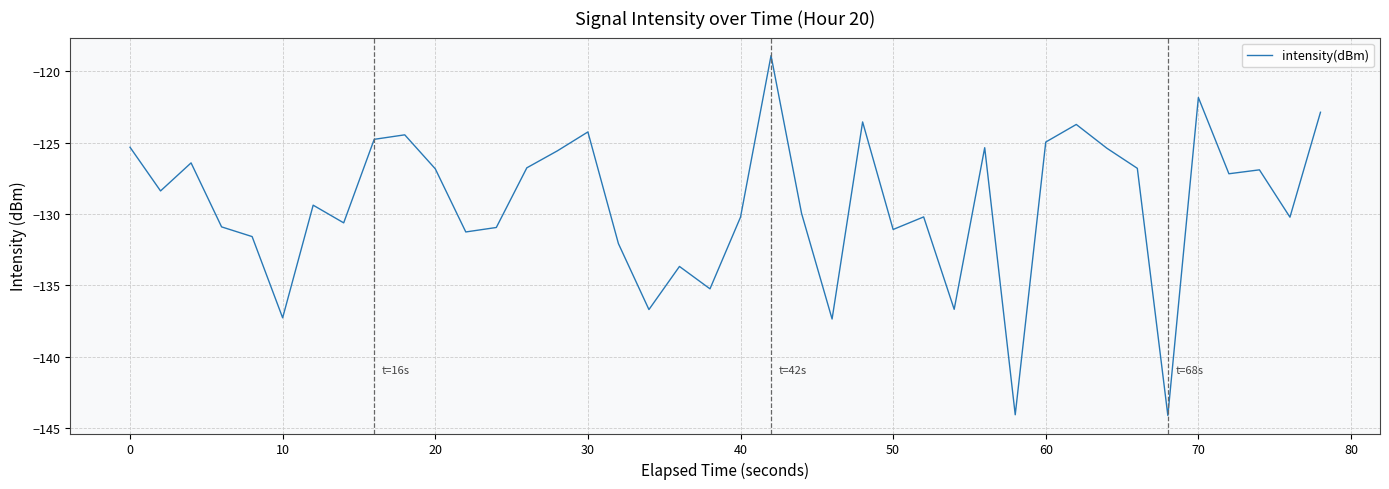

What is the difference between the maximum and minimum values?

25.2